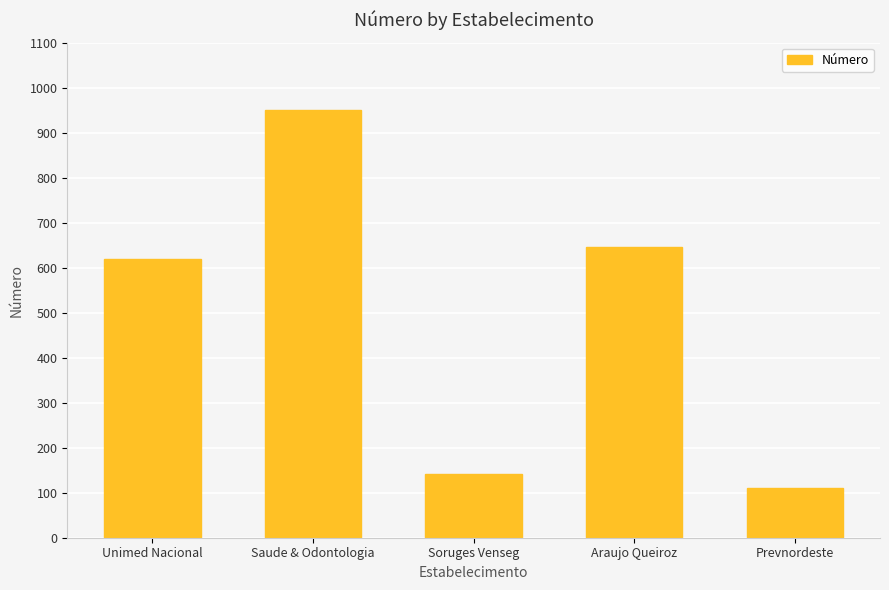

What is the sum of the values at Araujo Queiroz and Unimed Nacional?

1265